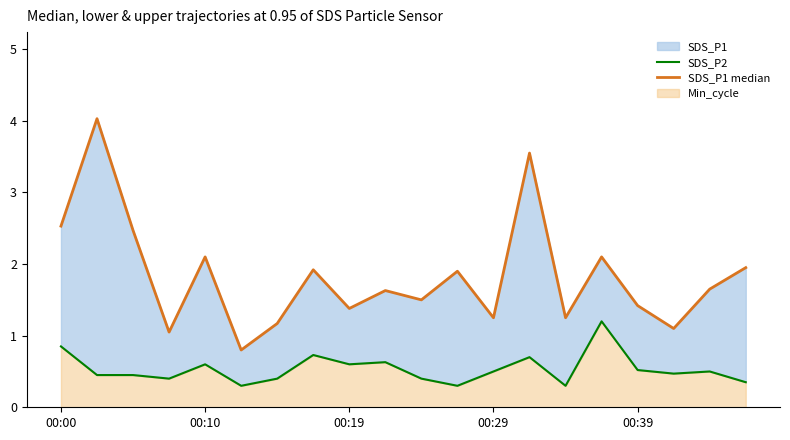

True or false: SDS_P1 median has more than 2 interior local peaks.

True